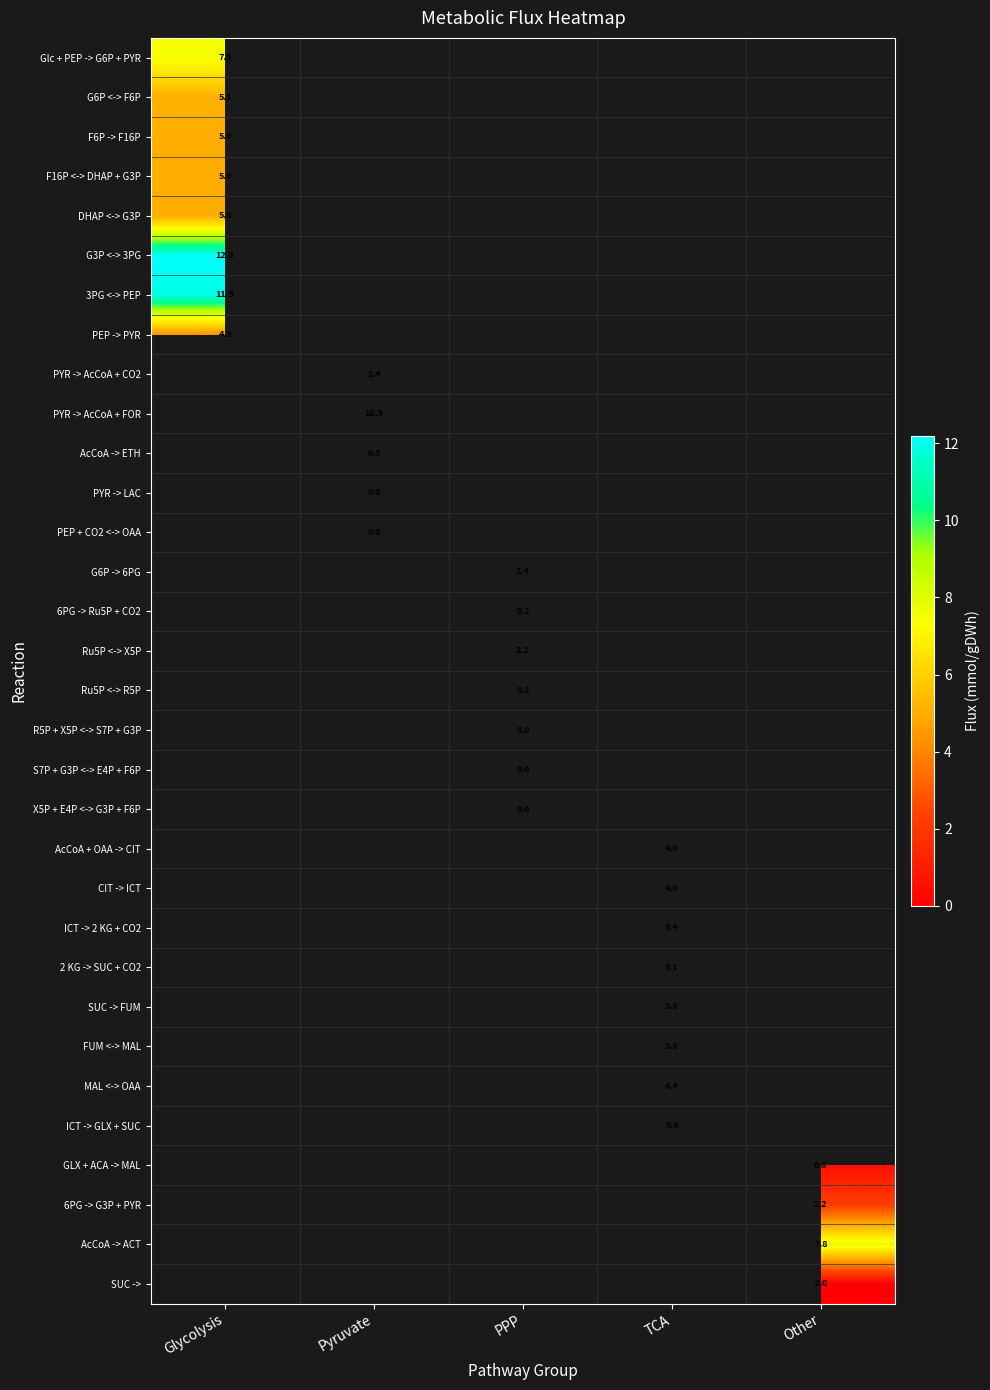

True or false: G6P <-> F6P has a value of 7.5 at Glycolysis.

False